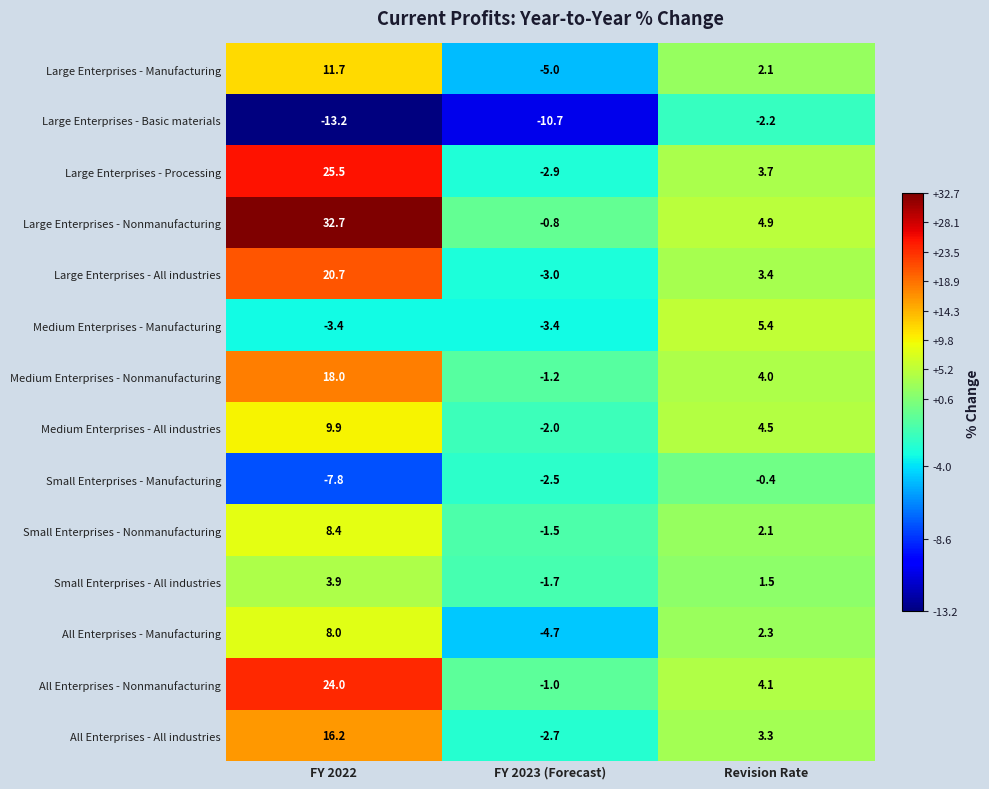

List the series in order of their peak value, highest first.

Large Enterprises - Nonmanufacturing, Large Enterprises - Processing, All Enterprises - Nonmanufacturing, Large Enterprises - All industries, Medium Enterprises - Nonmanufacturing, All Enterprises - All industries, Large Enterprises - Manufacturing, Medium Enterprises - All industries, Small Enterprises - Nonmanufacturing, All Enterprises - Manufacturing, Medium Enterprises - Manufacturing, Small Enterprises - All industries, Small Enterprises - Manufacturing, Large Enterprises - Basic materials